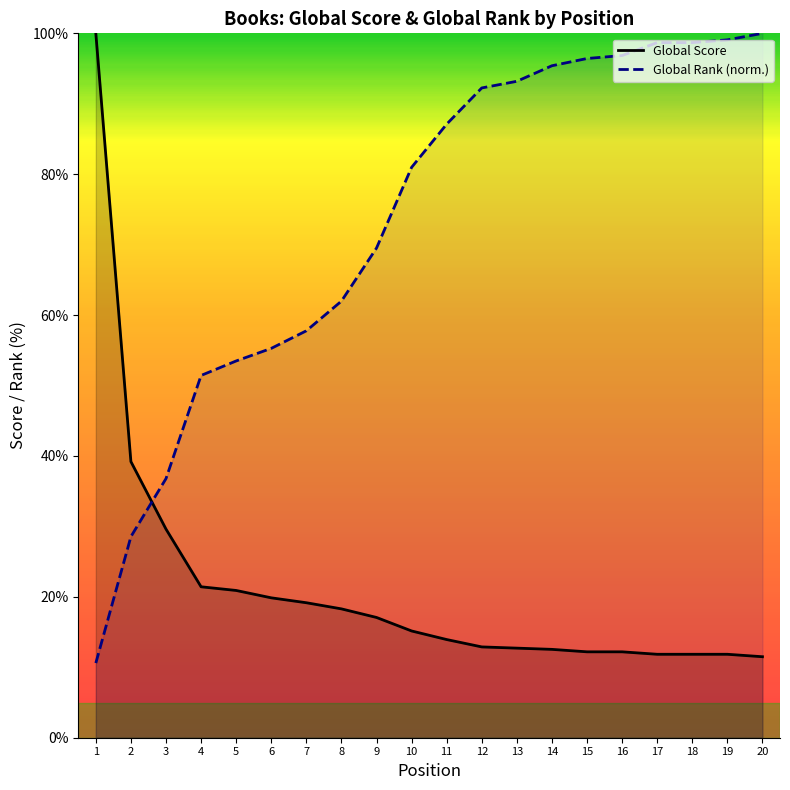

Is the value of Global Score at 19 greater than the value of Global Rank (normalized) at 6?

No